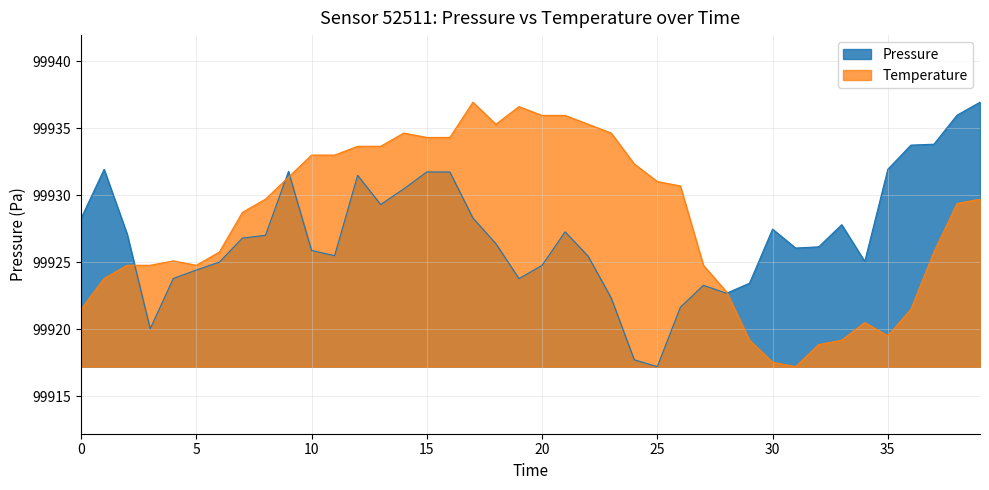

Which series has the largest total across all categories?

Temperature